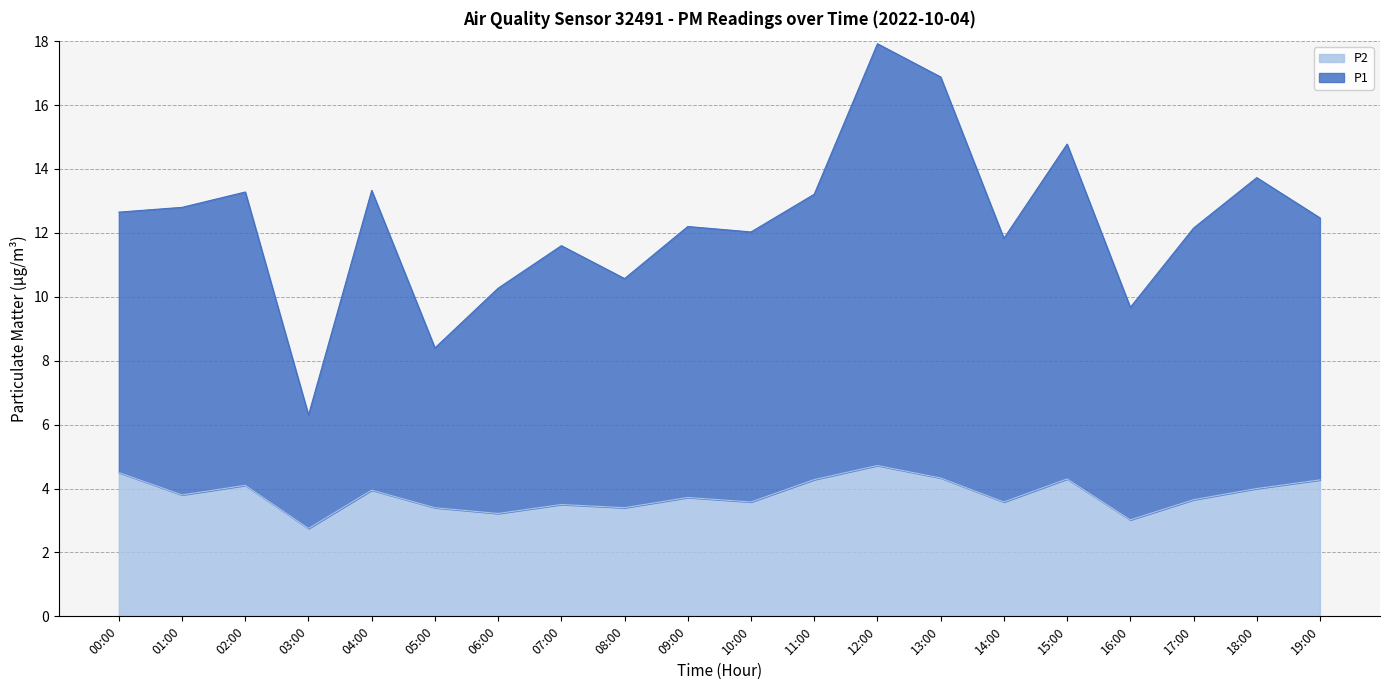

True or false: P1 has more than 2 interior local peaks.

True